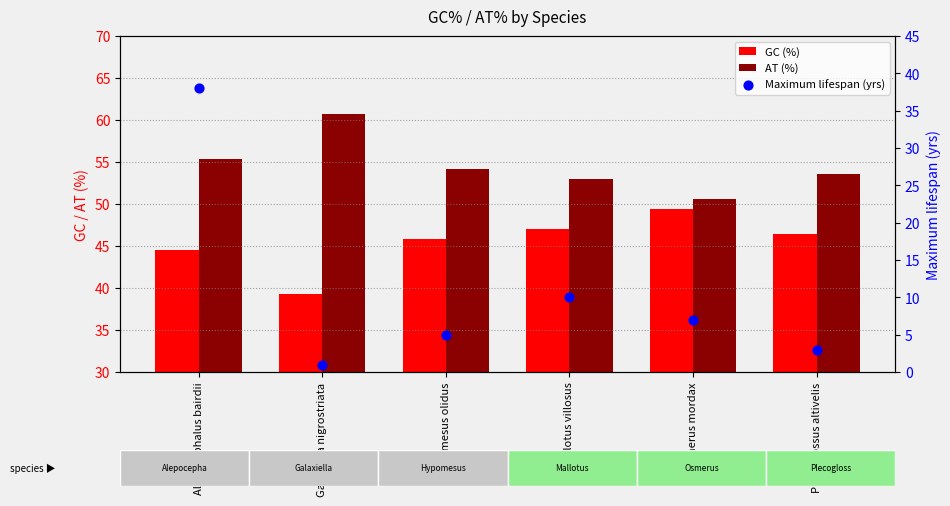

Is the value of GC (%) at Galaxiella nigrostriata greater than the value of AT (%) at Osmerus mordax?

No